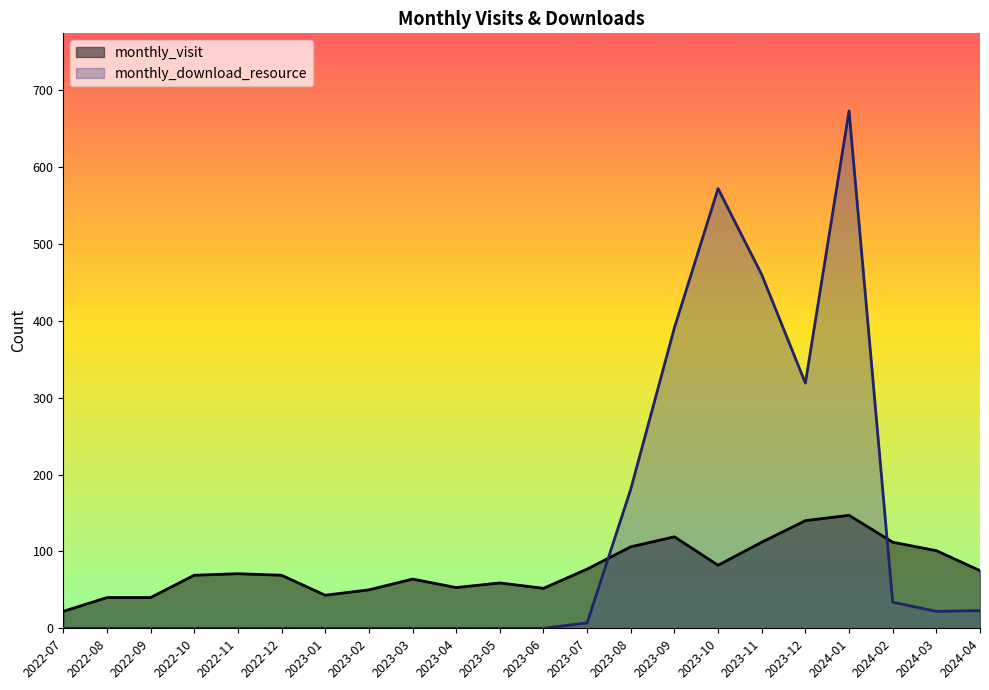

Reading right to left, list all the values displayed in this chart.

monthly_visit: 75	101	112	147	140	112	82	119	106	77	52	59	53	64	50	43	69	71	69	40	40	22
monthly_download_resource: 23	22	34	673	319	460	572	391	181	7	0	0	0	0	0	0	0	0	0	0	0	0